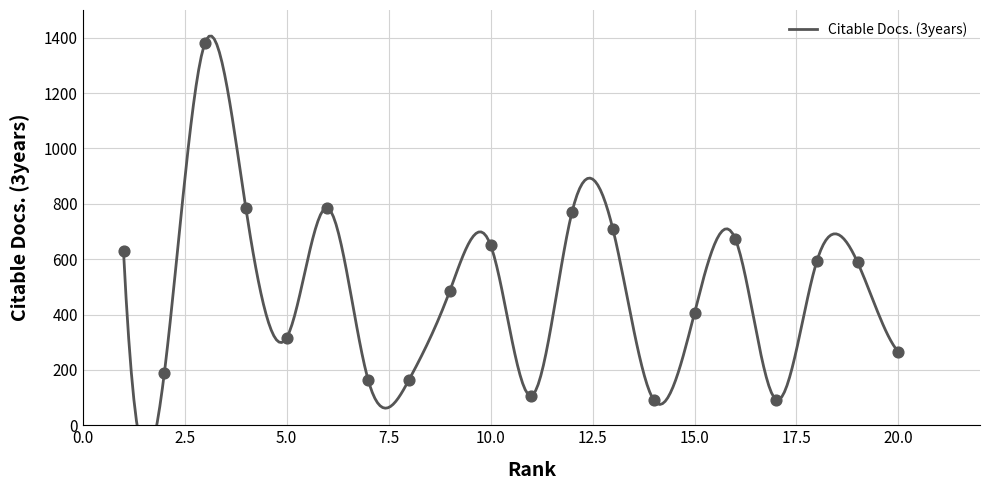

Which has a higher value, 13 or 15?

13